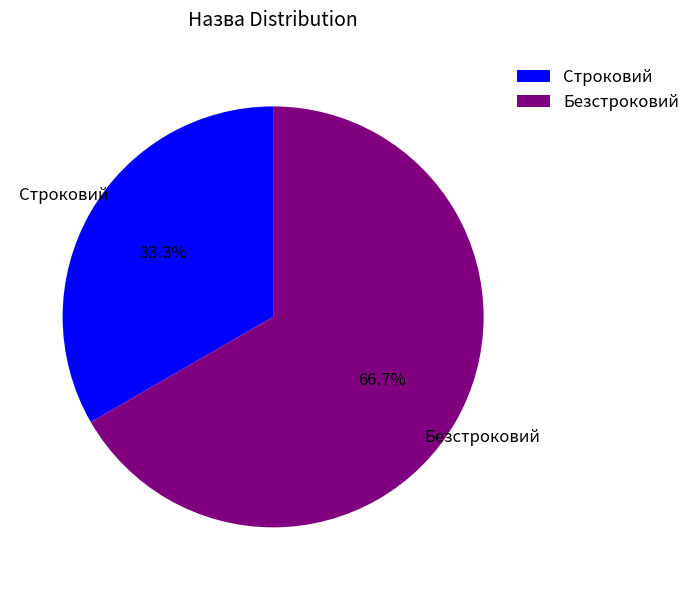

Does Строковий account for over 50% of the chart?

No